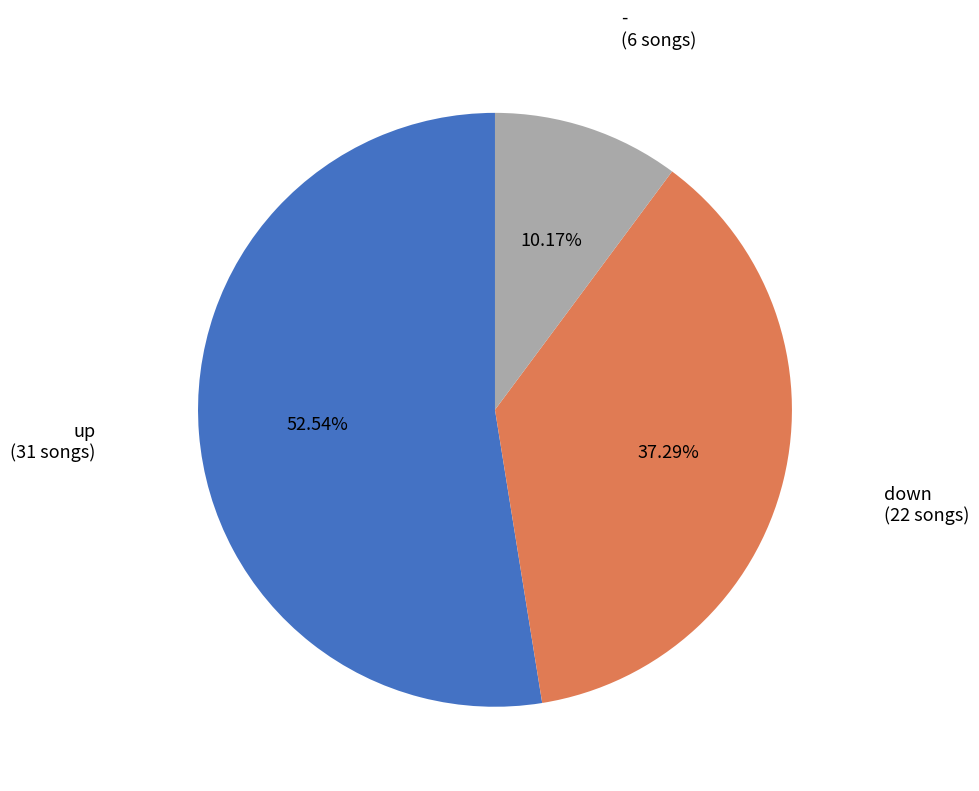

Is there any slice that represents more than half of the pie?

Yes